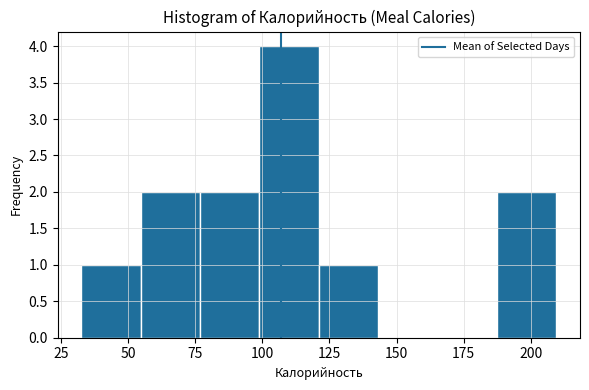

What is the height of the bar covering 55 to 75 on the x-axis? Neither the bar edges nor the heights are printed on the chart, so give them approximately, as read against the axes.

2